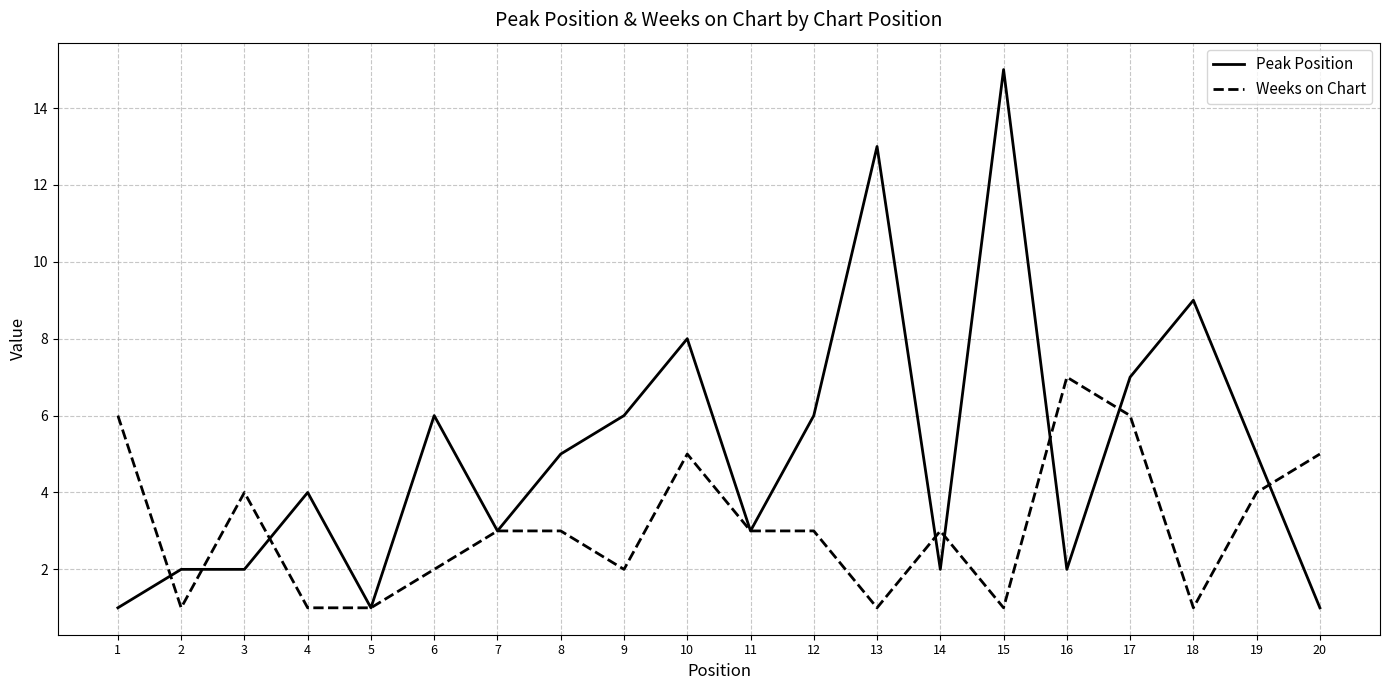

The value of Peak Position at 19 is 5. True or false?

True